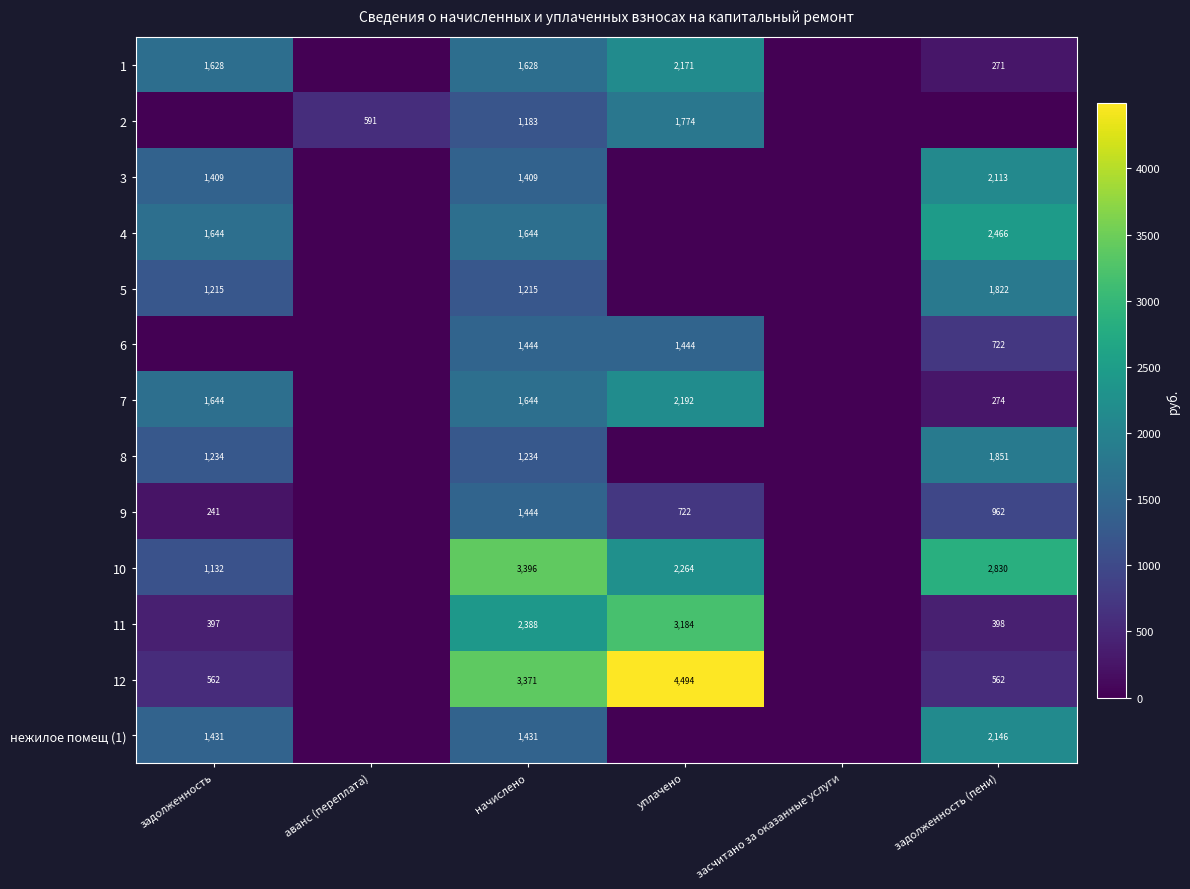

Which has a higher value, засчитано за оказанные услуги or задолженность?

задолженность